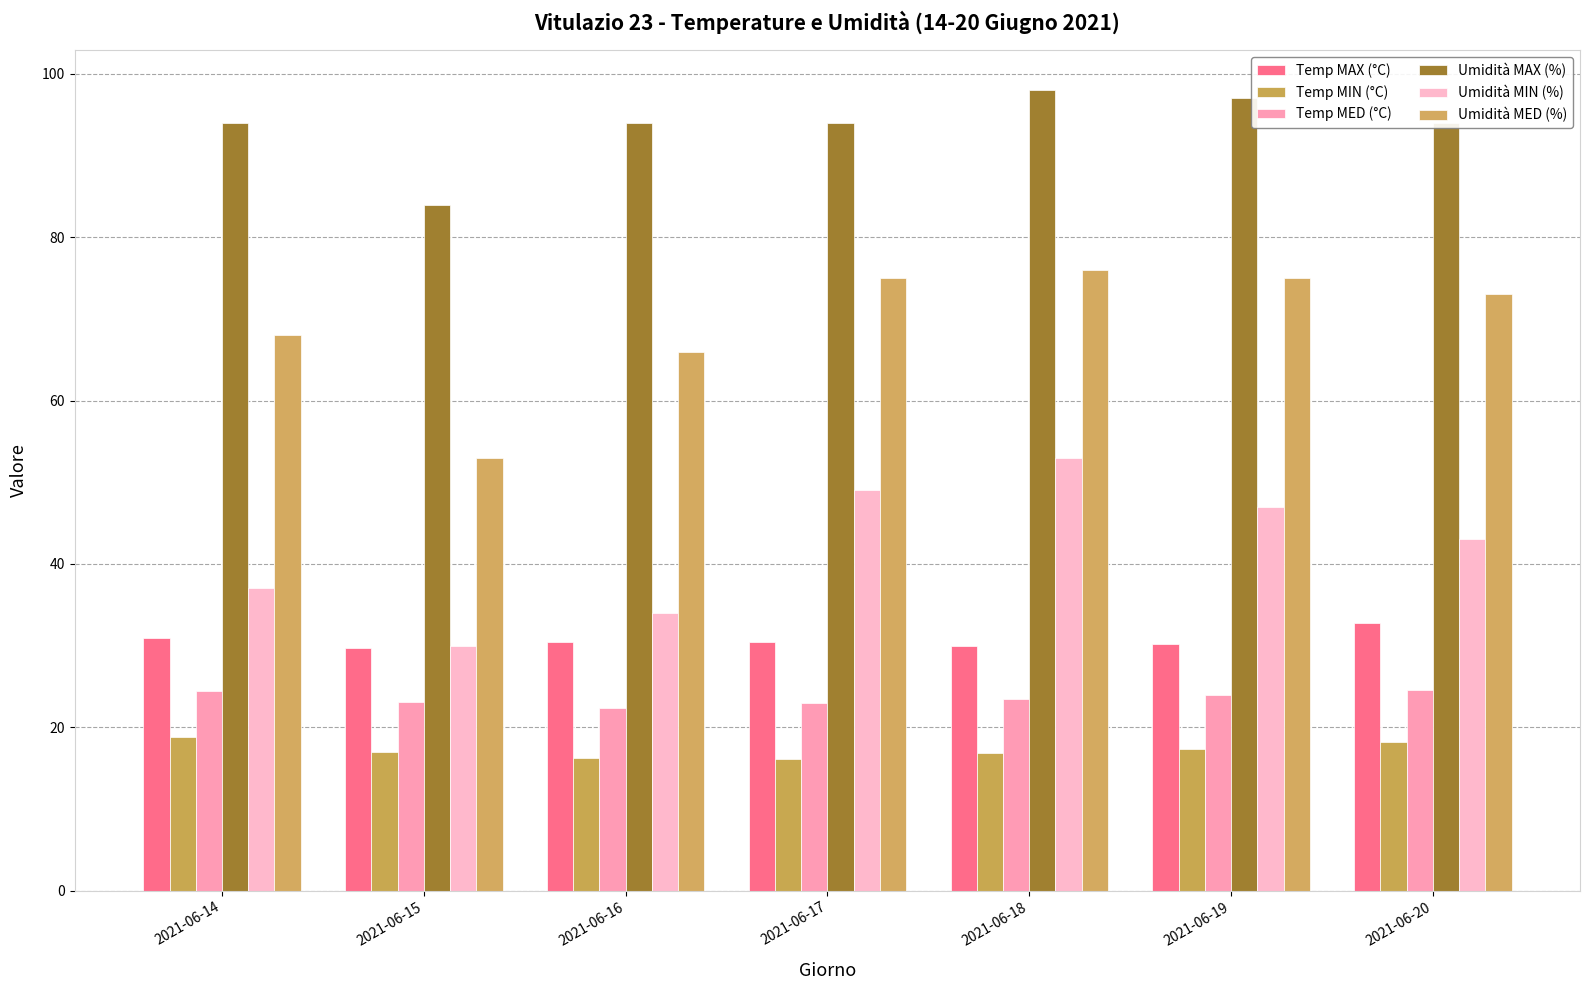

What is the maximum value for Umidità MIN (%)?

53.0